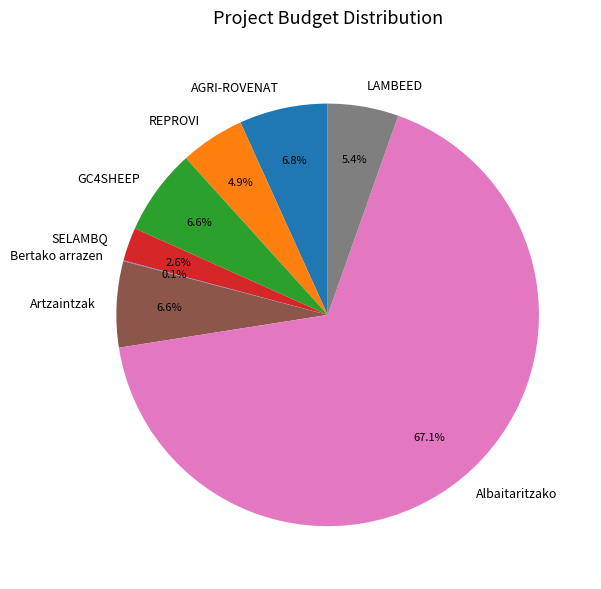

To the nearest percent, what is the difference between the largest and smallest slice percentages?

67%